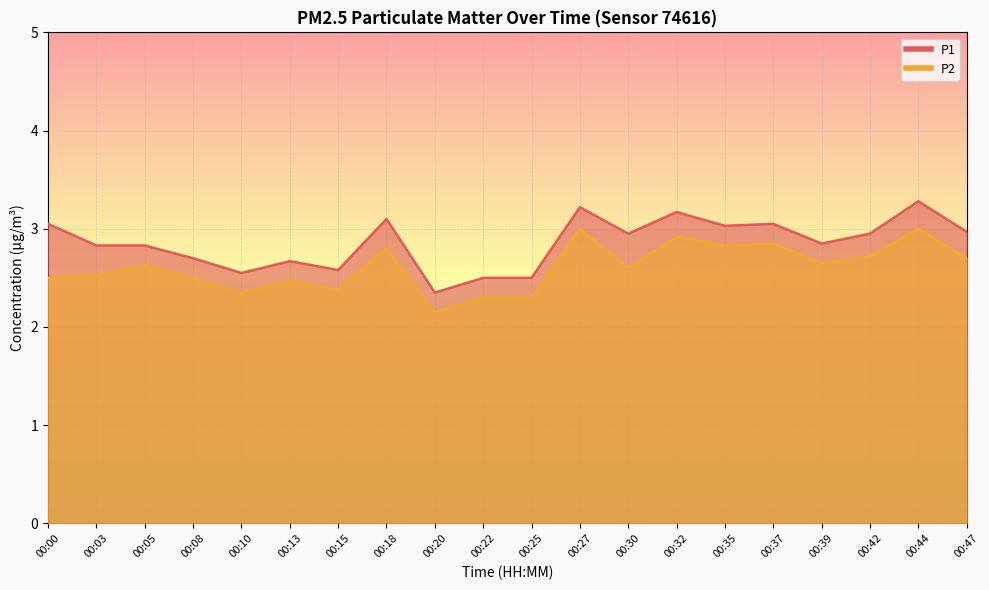

Where is the first local maximum for P1?

00:13